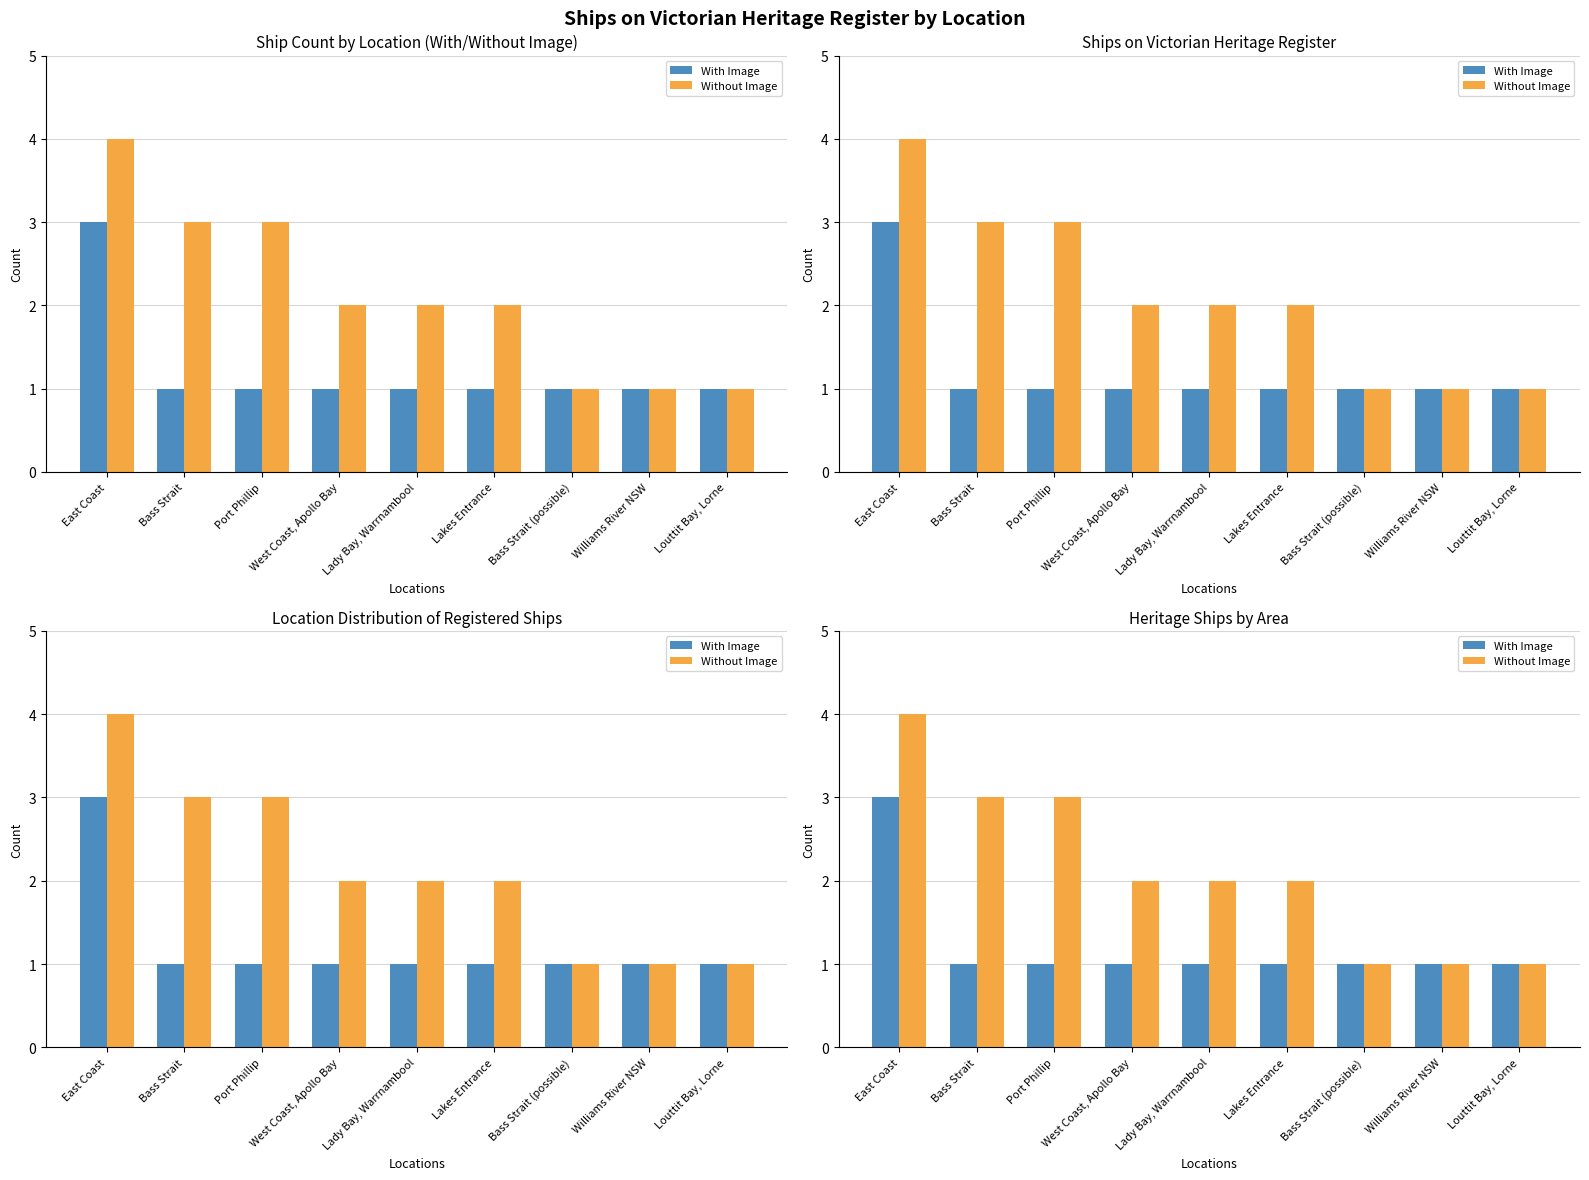

What is the label of the 6th bar from the left?

Lakes Entrance